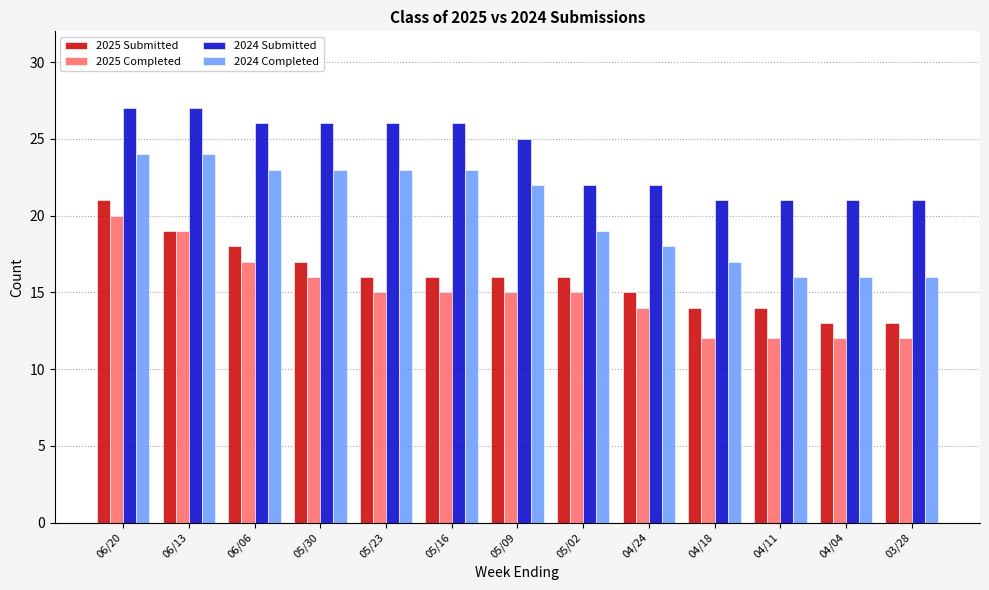

How many categories are shown in the chart?

13